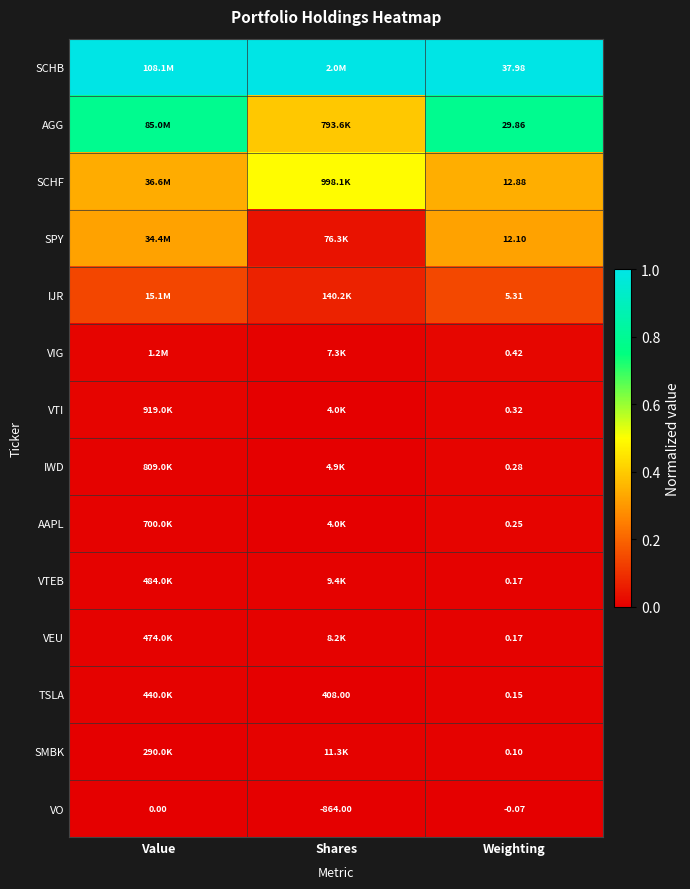

What is the difference between the highest and lowest values at Value?

1.0